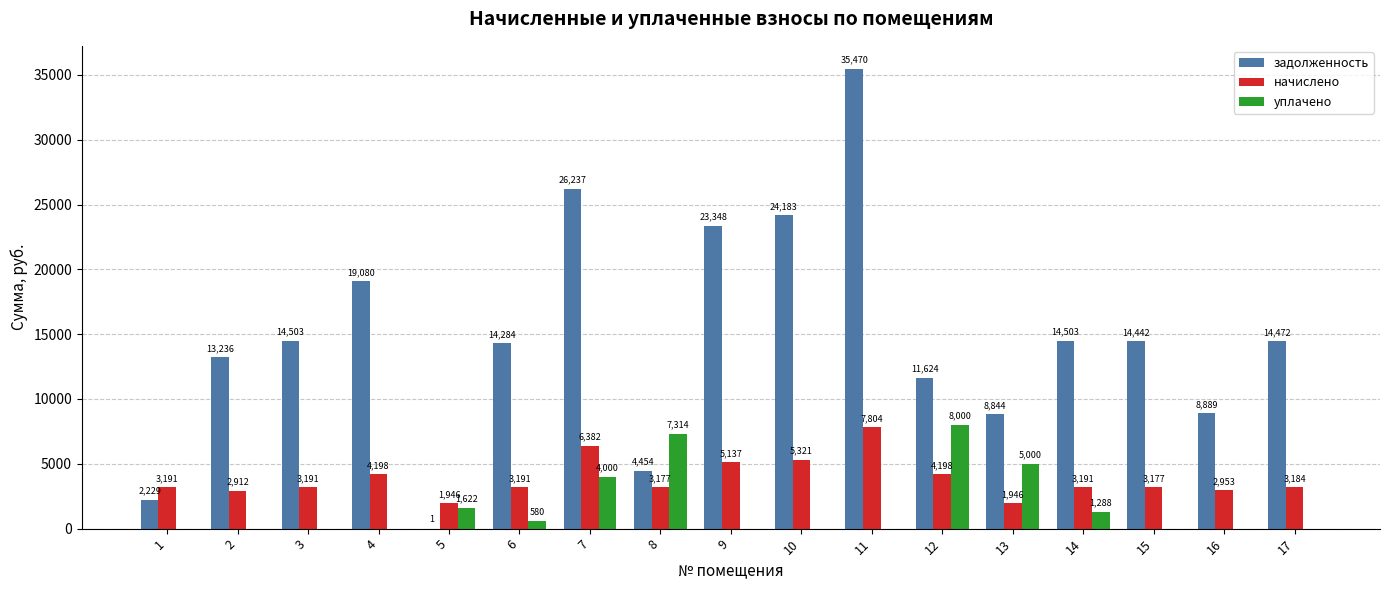

Count the number of categories in the chart.

17